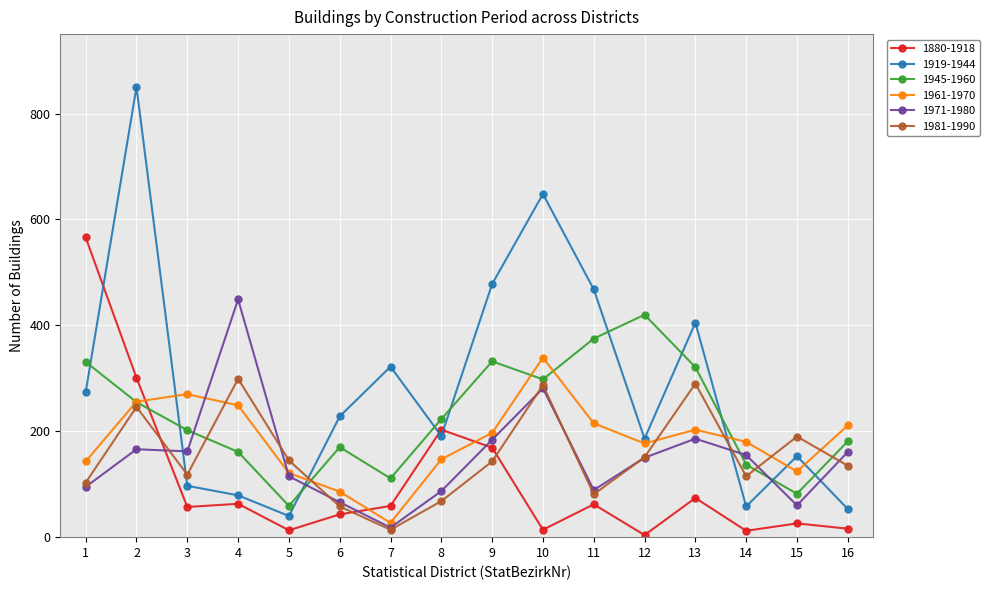

Which series has the largest range (max minus min)?

1919-1944